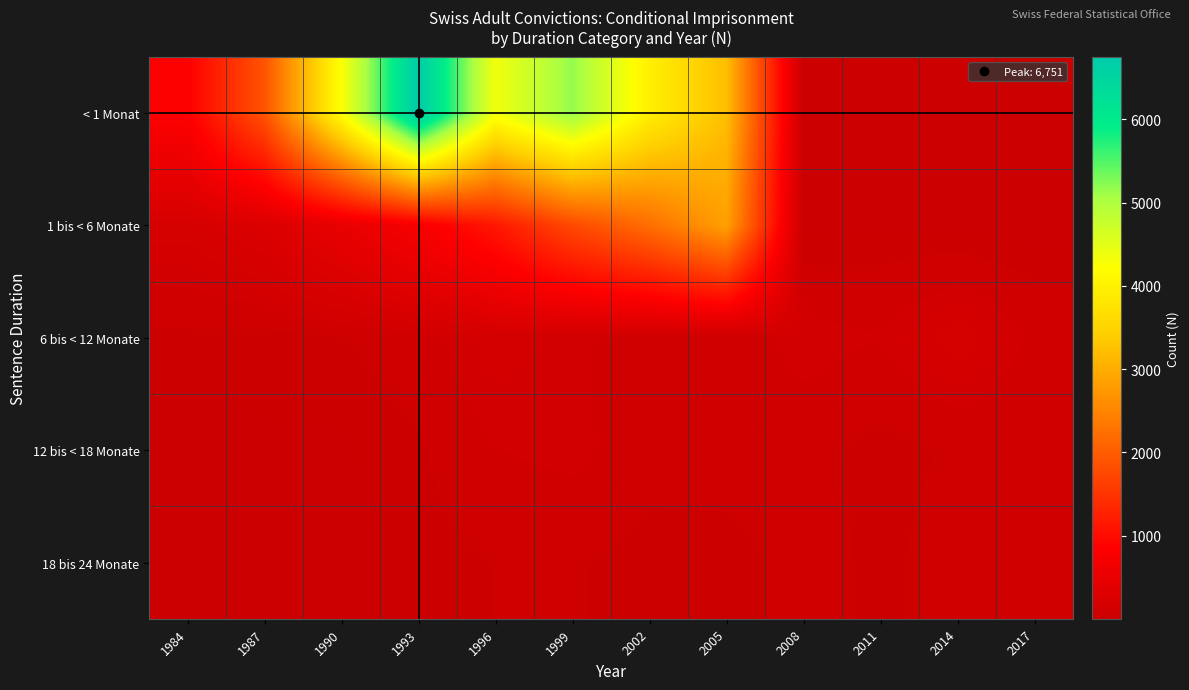

How many series are shown in this chart?

5